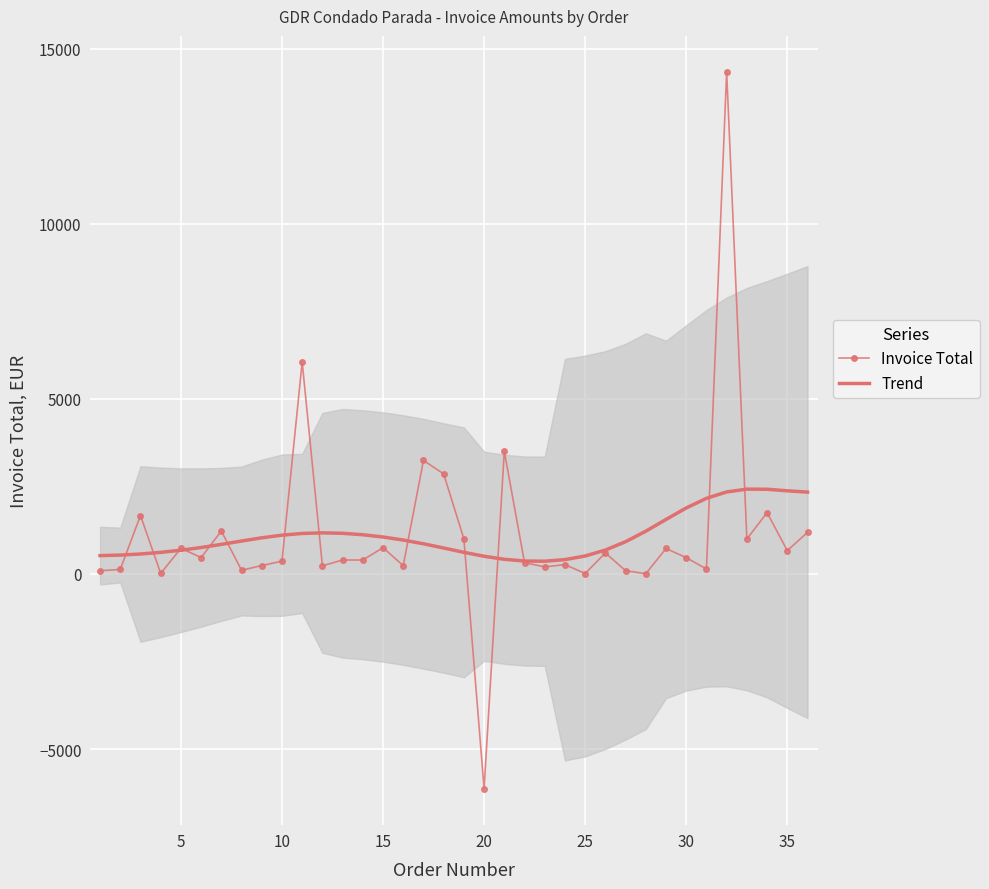

Rank the series by their maximum value, from lowest to highest.

Trend, Invoice Total